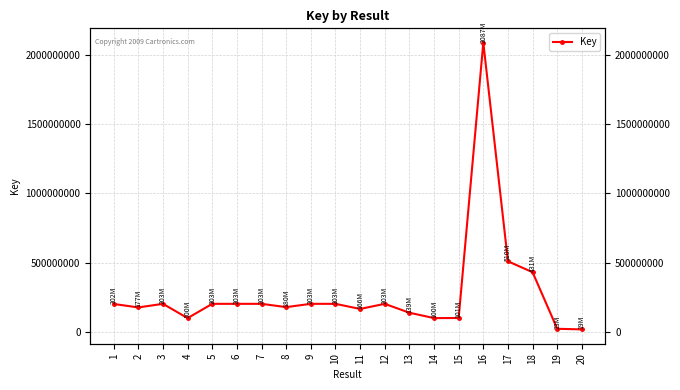

How many interior local valleys (lower than both neighbors) does the data have?

5